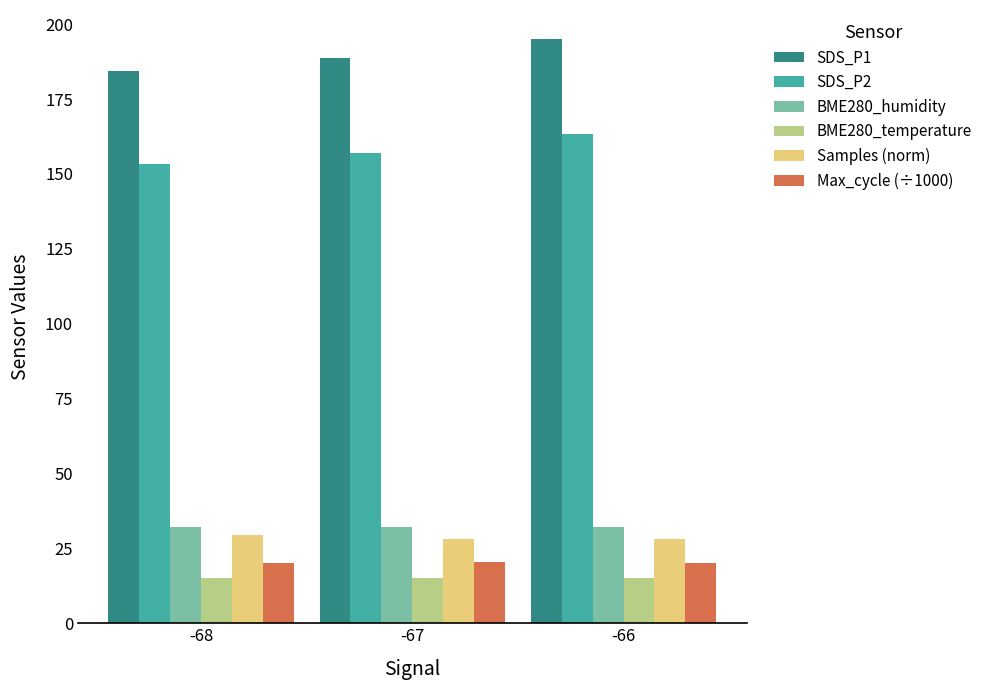

What is the difference between the maximum and minimum values in the Max_cycle (÷1000) series?

0.3